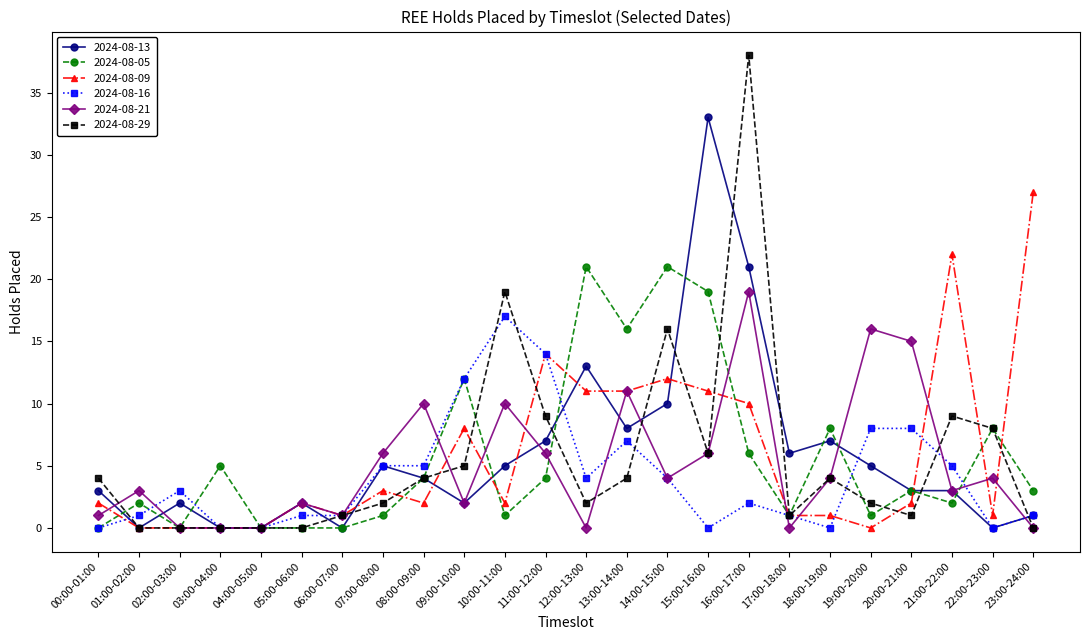

What is the label of the 6th point from the left?

05:00-06:00